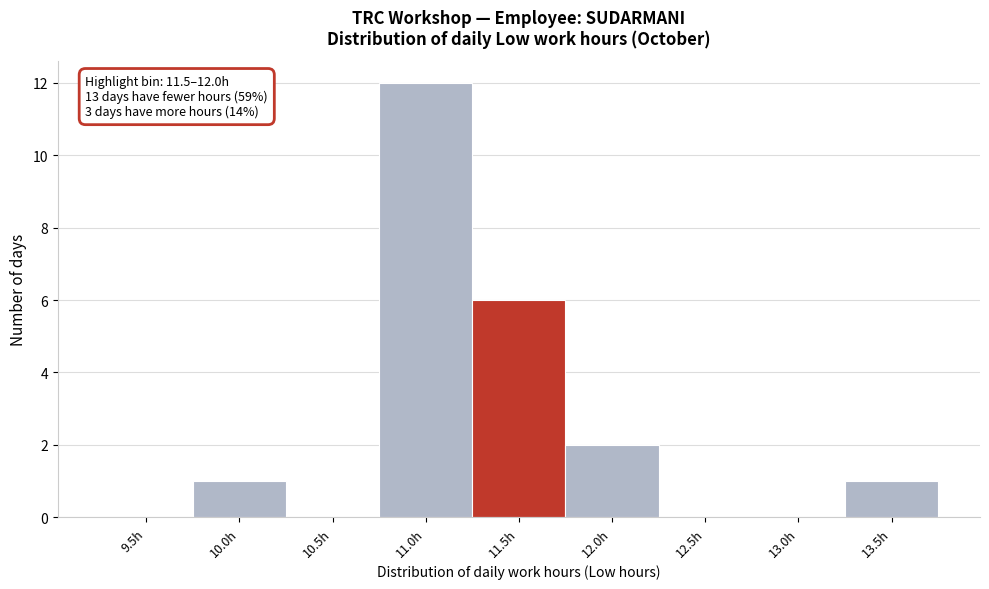

Reading left to right, what are all the values shown in this chart?

9.5h=0	10.0h=1	10.5h=0	11.0h=12	11.5h=6	12.0h=2	12.5h=0	13.0h=0	13.5h=1